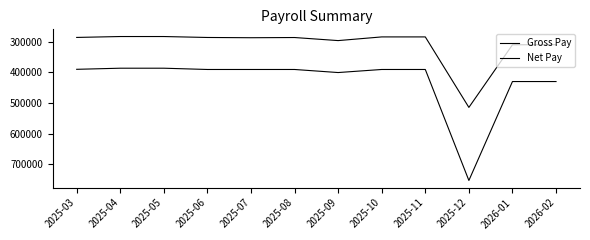

What is the difference between the maximum and second lowest values in the Gross Pay series?

366150.0